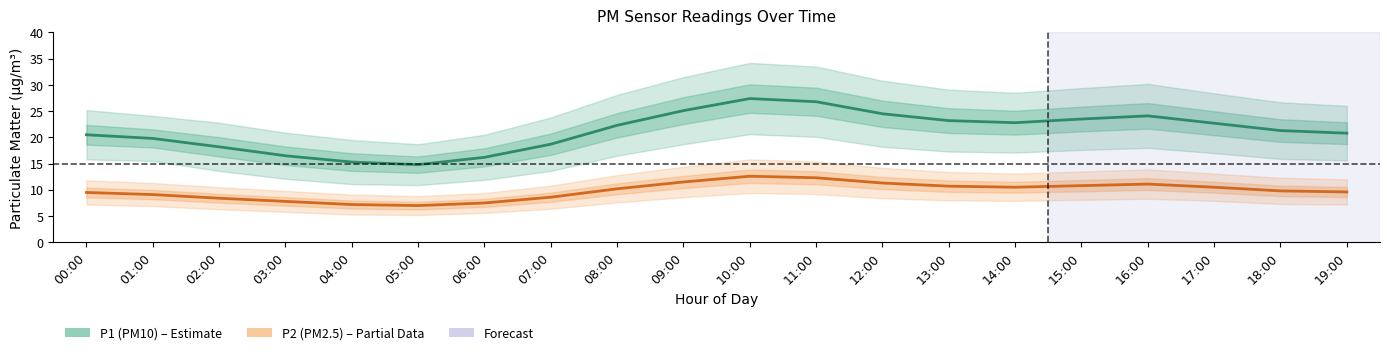

True or false: P1 (PM10) and P2 (PM2.5) cross at least once.

False